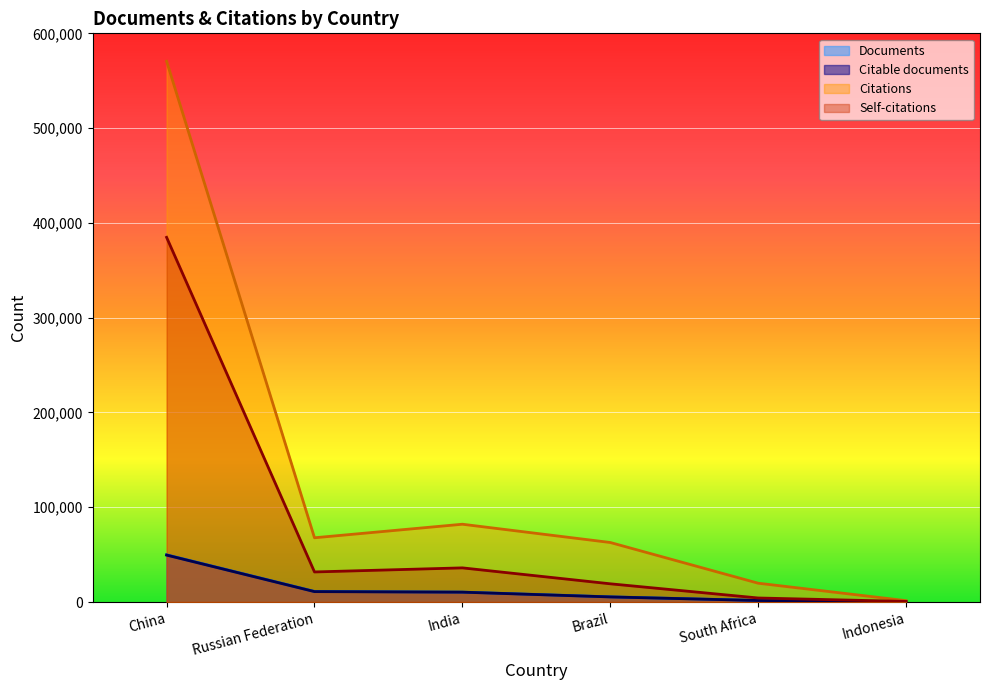

How many lines are shown in the chart?

4